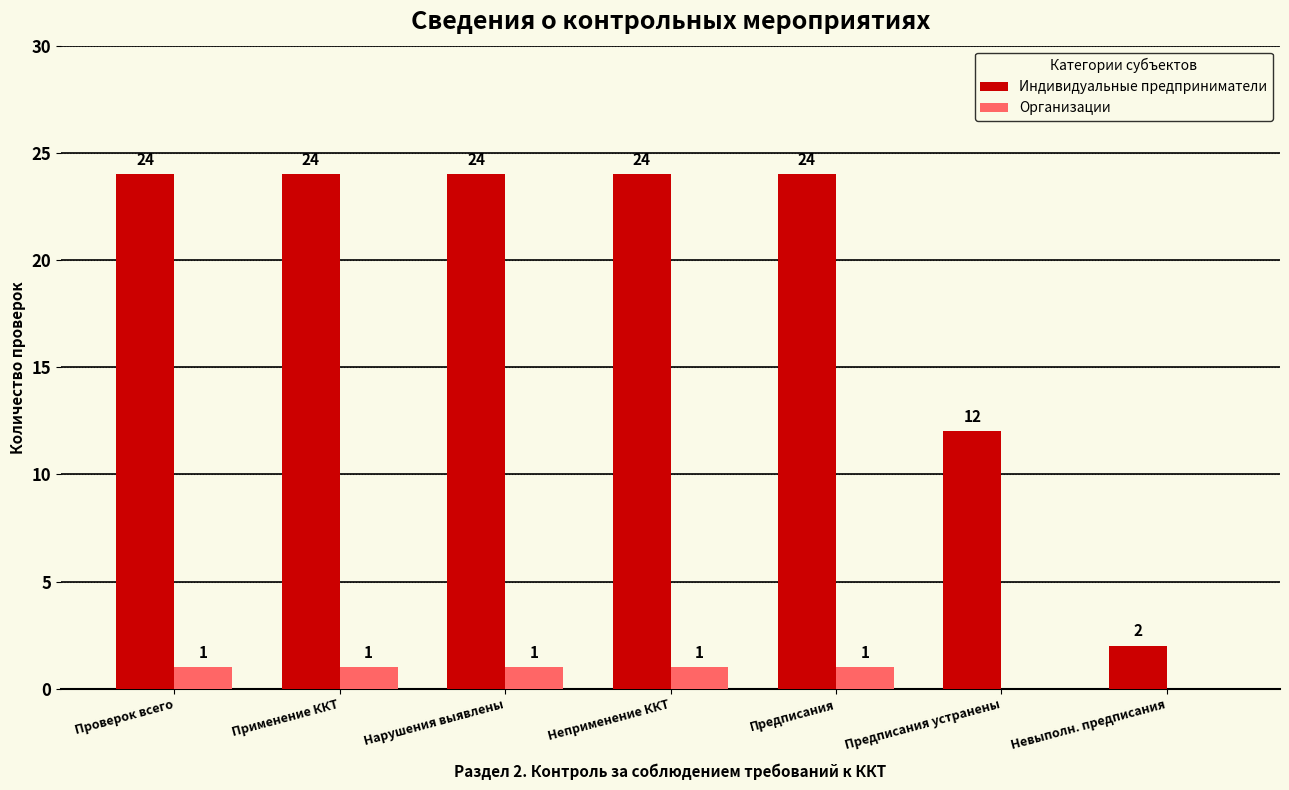

Reading right to left, list all the values displayed in this chart.

Индивидуальные предприниматели: Невыполн. предписания=2	Предписания устранены=12	Предписания=24	Неприменение ККТ=24	Нарушения выявлены=24	Применение ККТ=24	Проверок всего=24
Организации: Невыполн. предписания=0	Предписания устранены=0	Предписания=1	Неприменение ККТ=1	Нарушения выявлены=1	Применение ККТ=1	Проверок всего=1